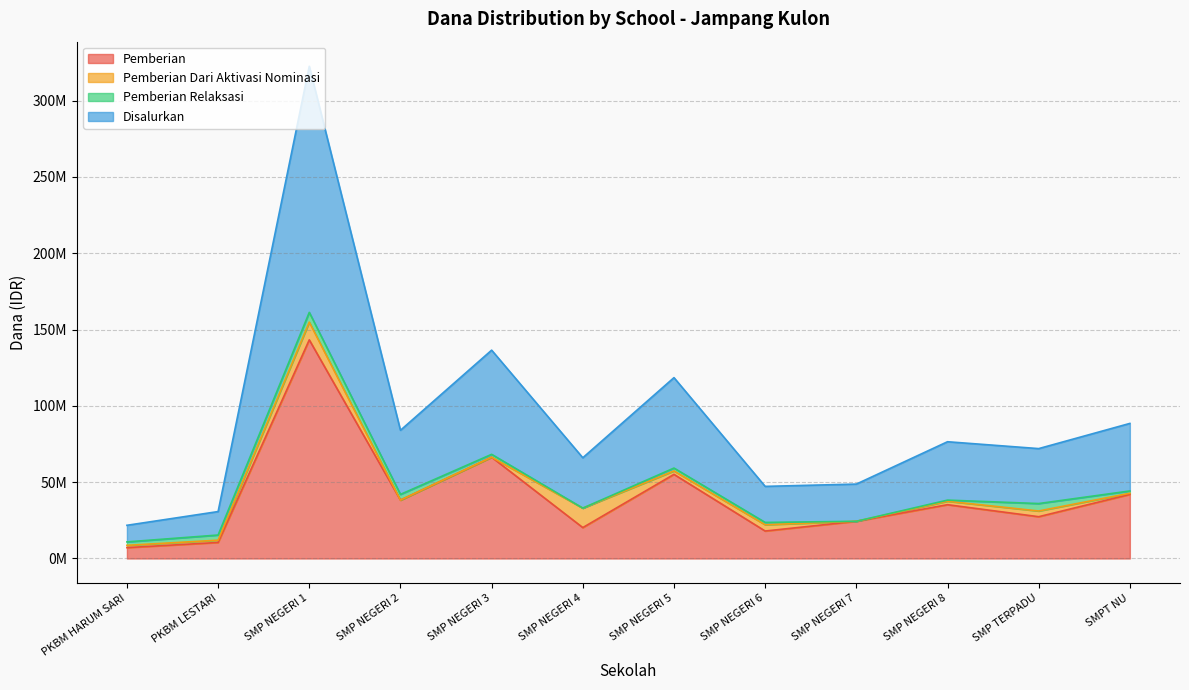

Is the value of Disalurkan at SMP NEGERI 8 greater than the value of Pemberian at SMP NEGERI 1?

No